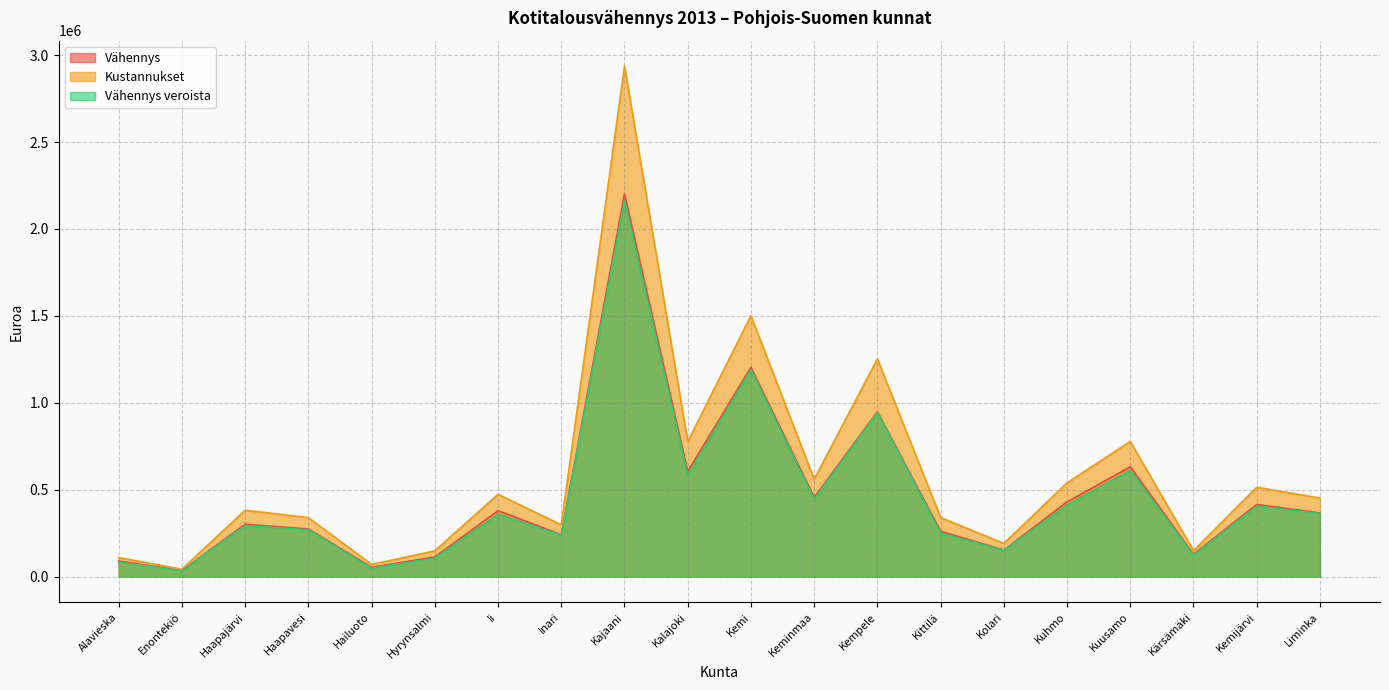

Which series has the largest total across all categories?

Kustannukset